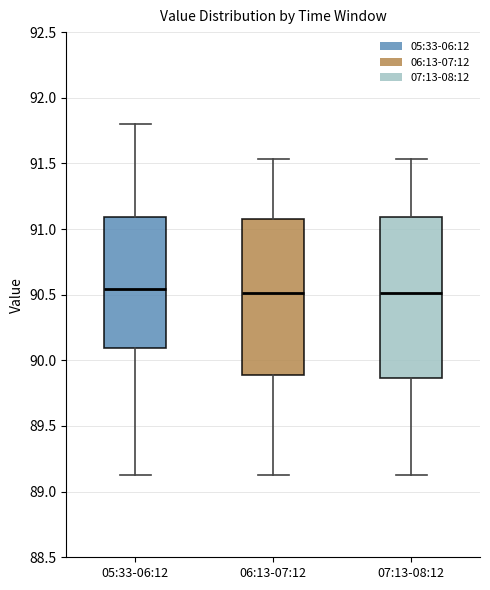

Where does the lower whisker of the box for 06:13-07:12 end on the y-axis? The values are not printed on the chart, so give them approximately, as read against the axis.

89.15